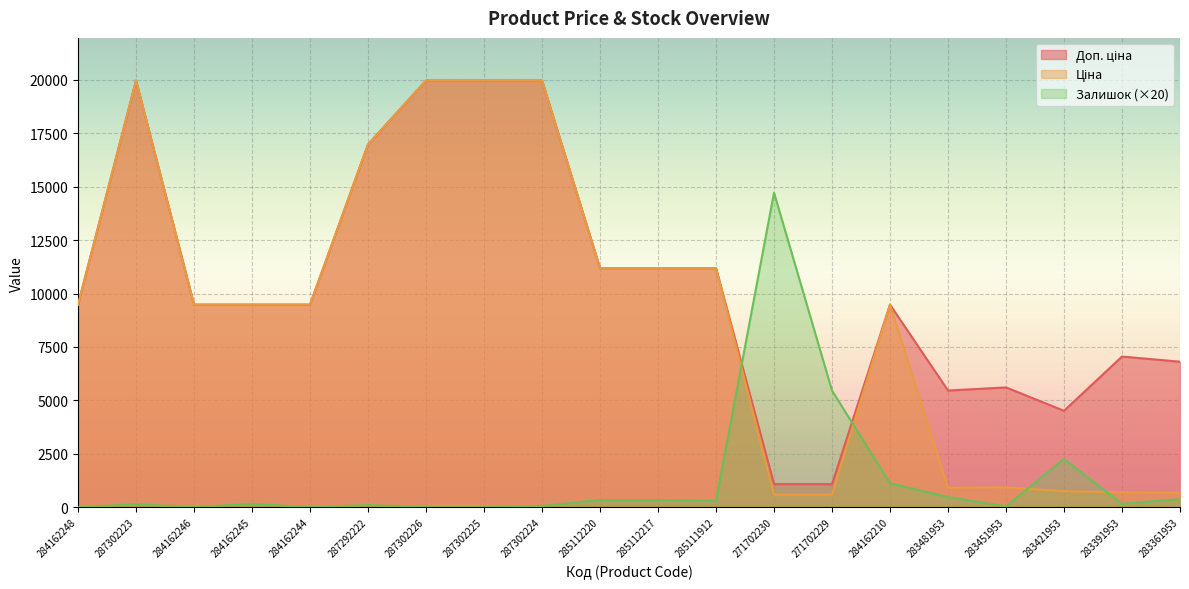

At which category does Доп. ціна reach its first local peak?

287302223